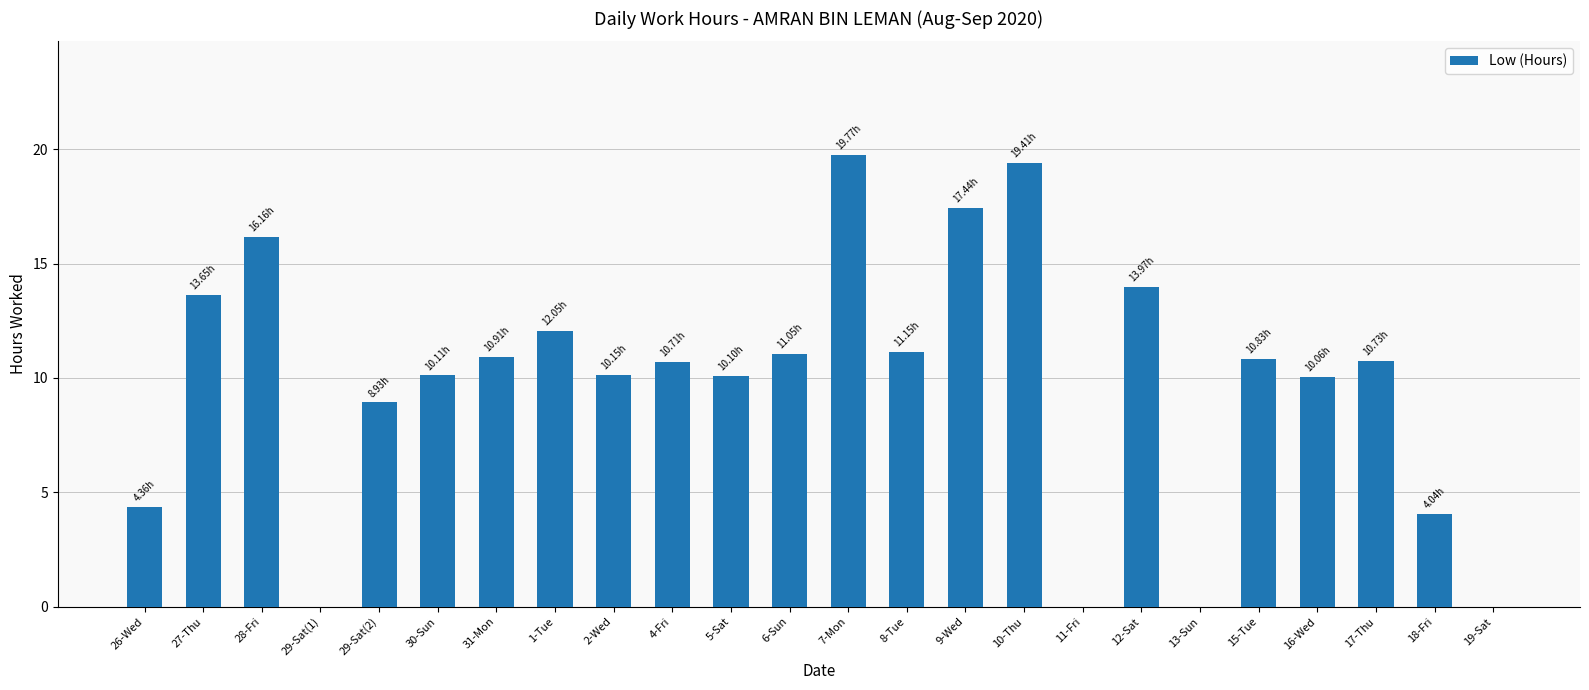

How many data points does each series have?

24